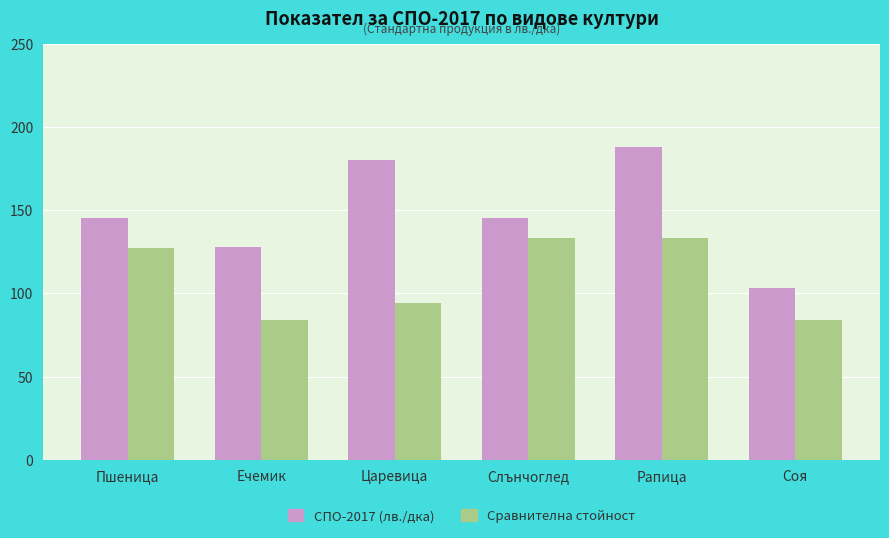

What is the label of the 2nd bar from the left?

Ечемик